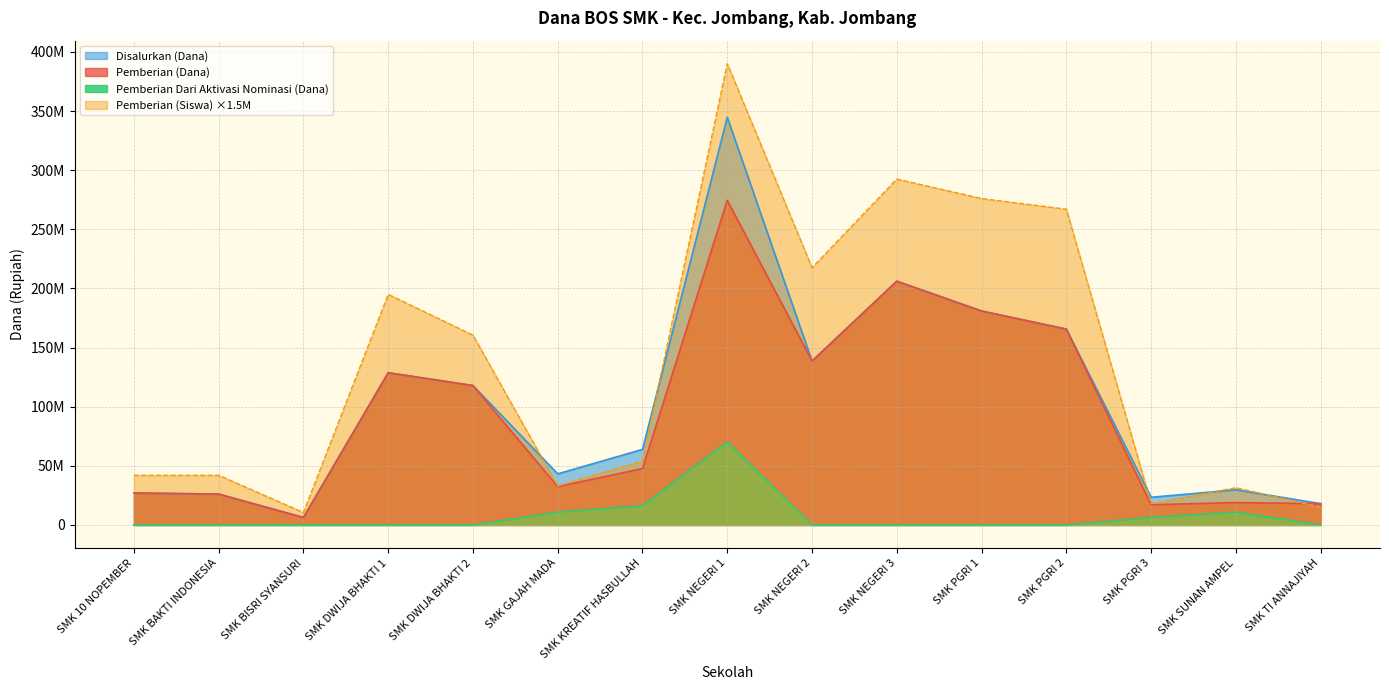

What is the difference between the highest and lowest values at SMK PGRI 2?

267000000